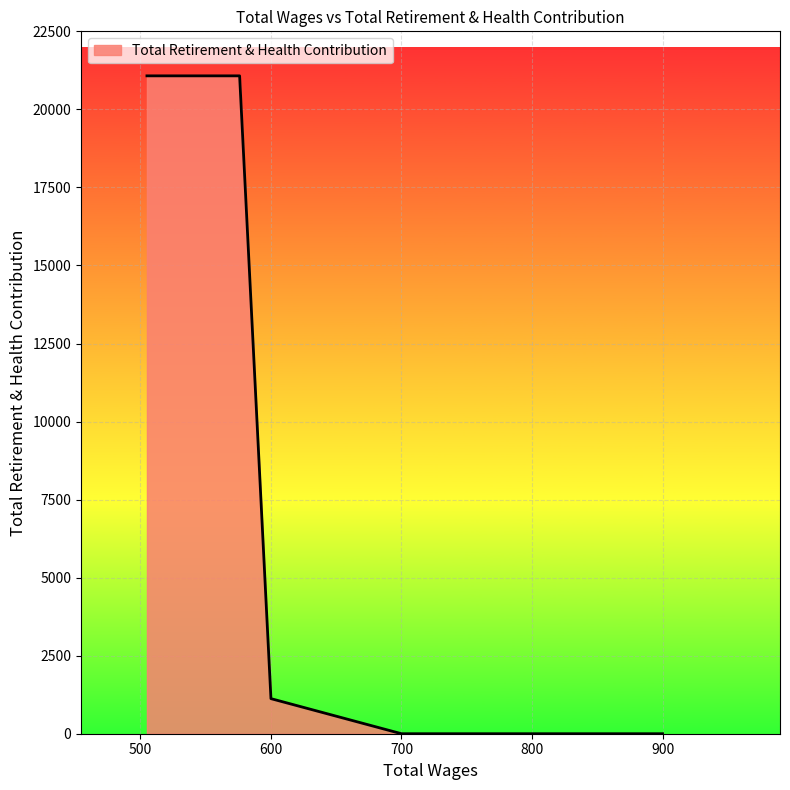

How many categories are shown in the chart?

5